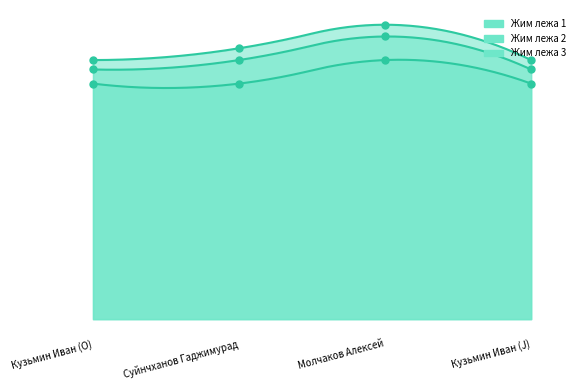

Reading left to right, transcribe all the data shown in this chart.

Жим лежа 1: 50.0	50.0	55.0	50.0
Жим лежа 2: 53.0	55.0	60.0	53.0
Жим лежа 3: 55.0	57.5	62.5	55.0